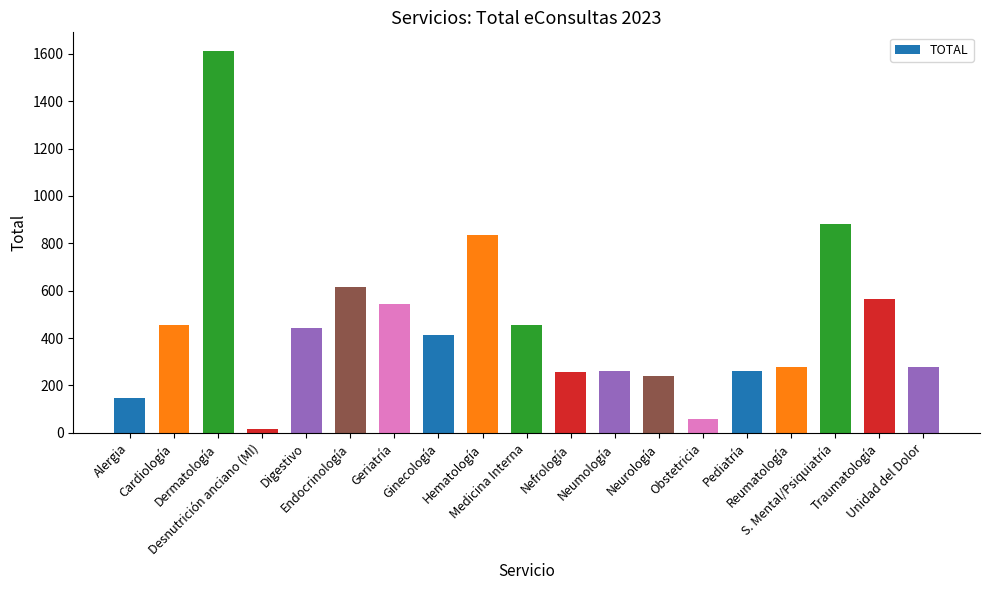

How many data points does each series have?

19